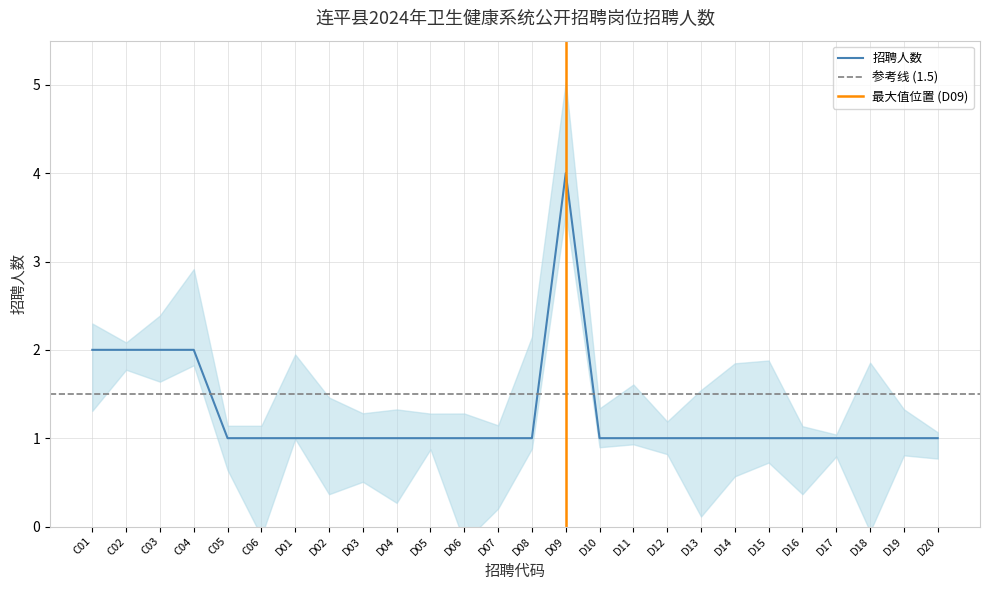

What is the difference between the second highest and second lowest values?

1